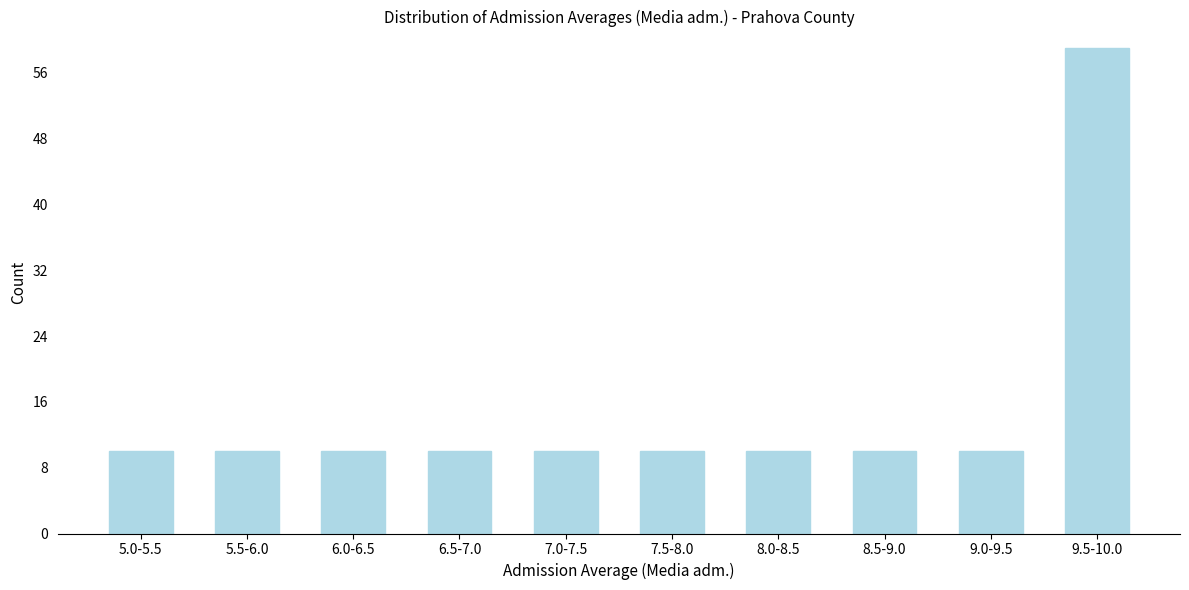

Reading right to left, extract all data points from this chart.

9.5-10.0=59	9.0-9.5=10	8.5-9.0=10	8.0-8.5=10	7.5-8.0=10	7.0-7.5=10	6.5-7.0=10	6.0-6.5=10	5.5-6.0=10	5.0-5.5=10